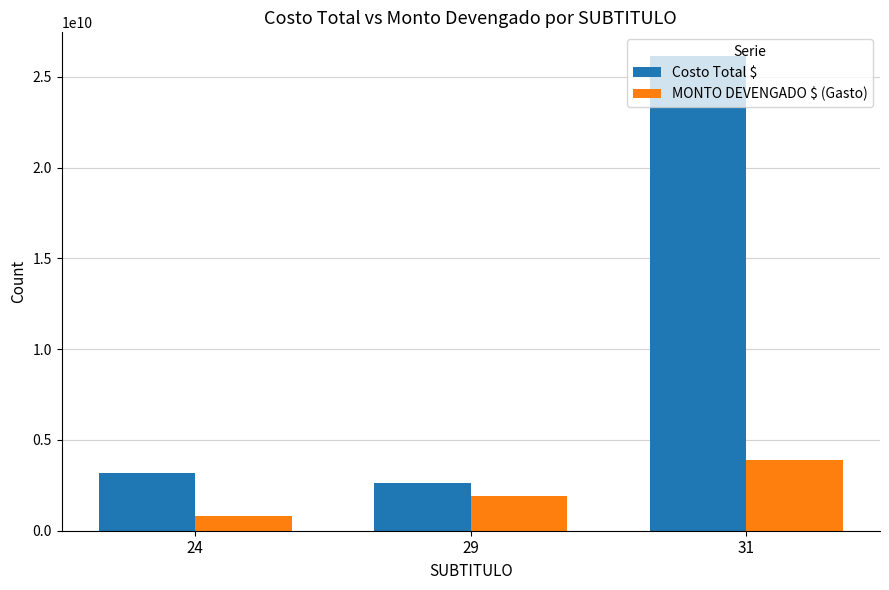

List the series in order of their peak value, lowest first.

MONTO DEVENGADO $ (Gasto), Costo Total $